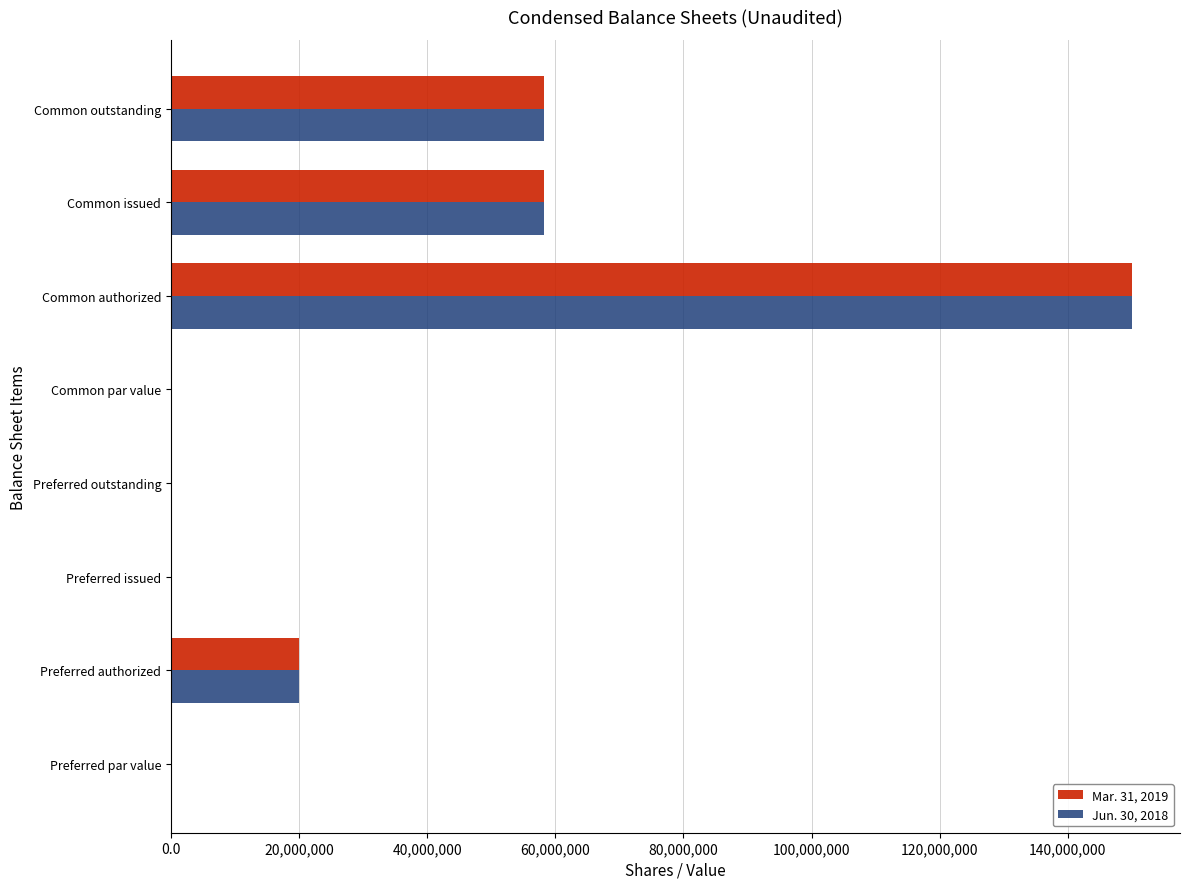

Which label corresponds to the largest value in the chart?

Common authorized